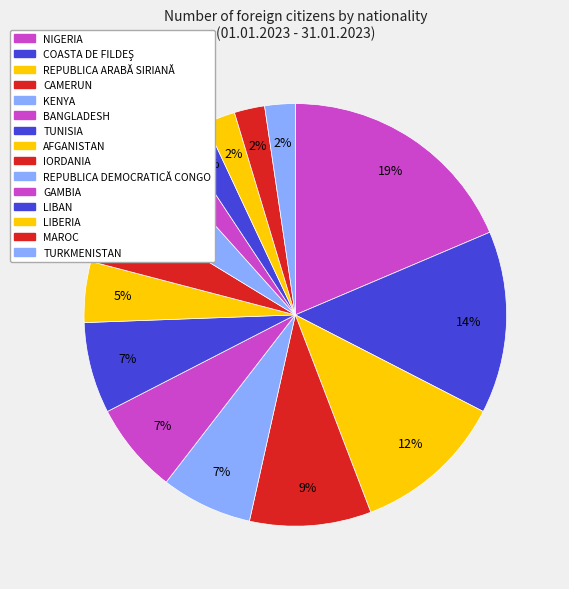

Does TURKMENISTAN represent more than half of the total?

No